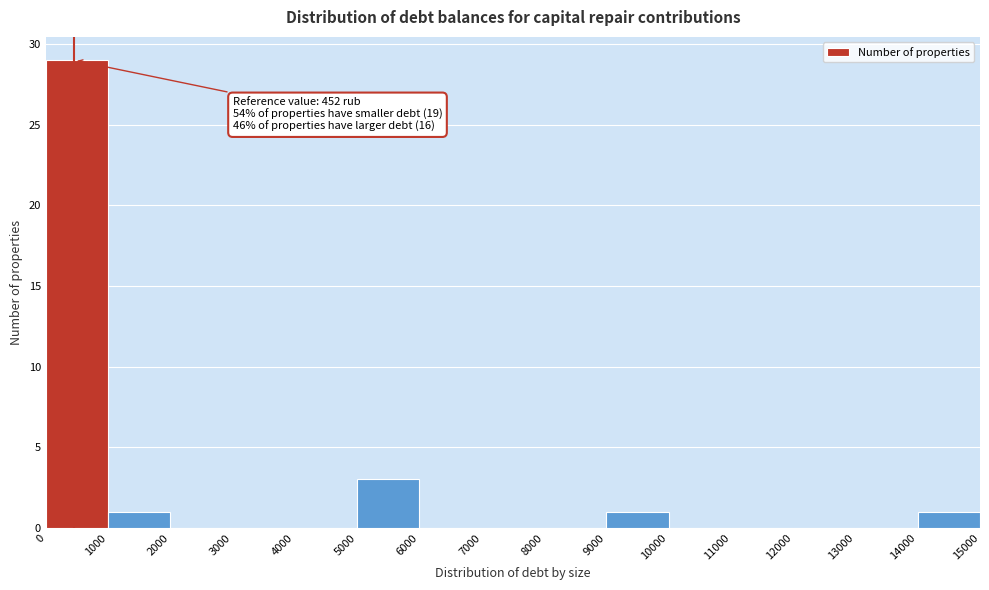

Over which range of the x-axis is the bar tallest?

0 to 1000